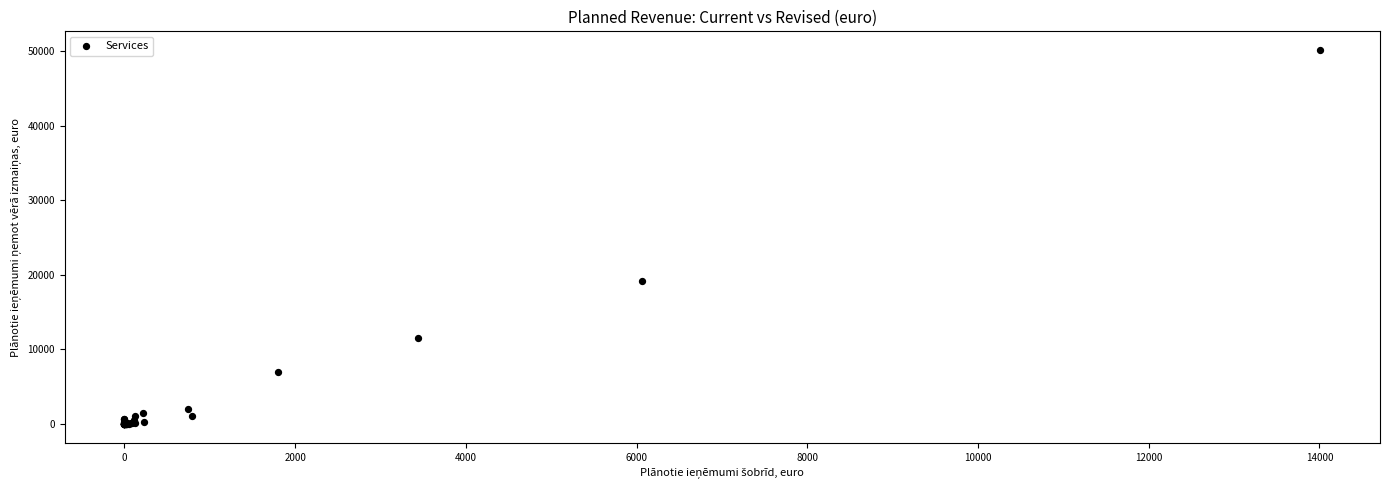

What Y value in the scatter plot is closest to 25059?

19175.0